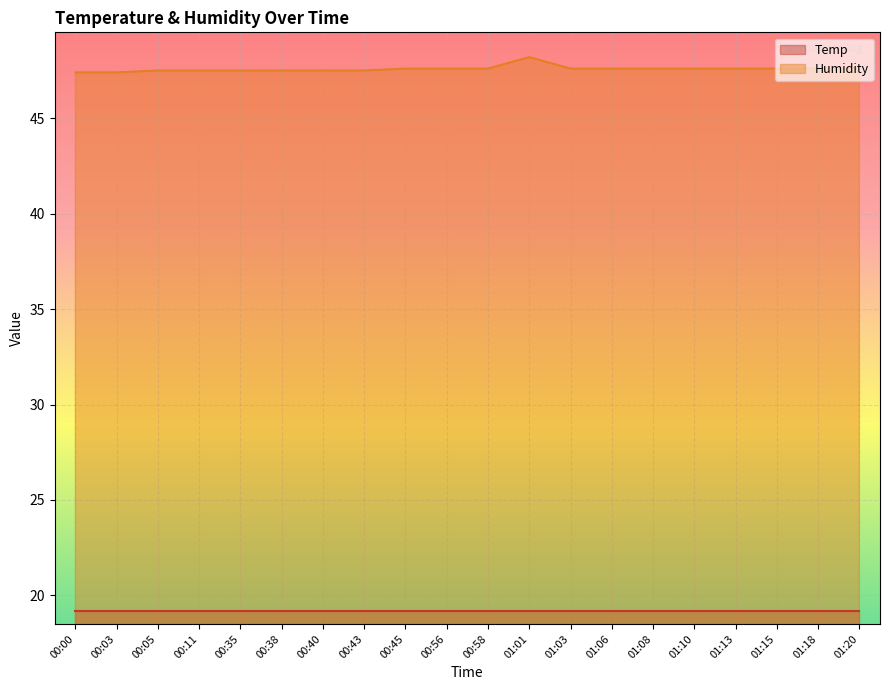

What is the change in value from 00:05 to 01:18?

+0.1